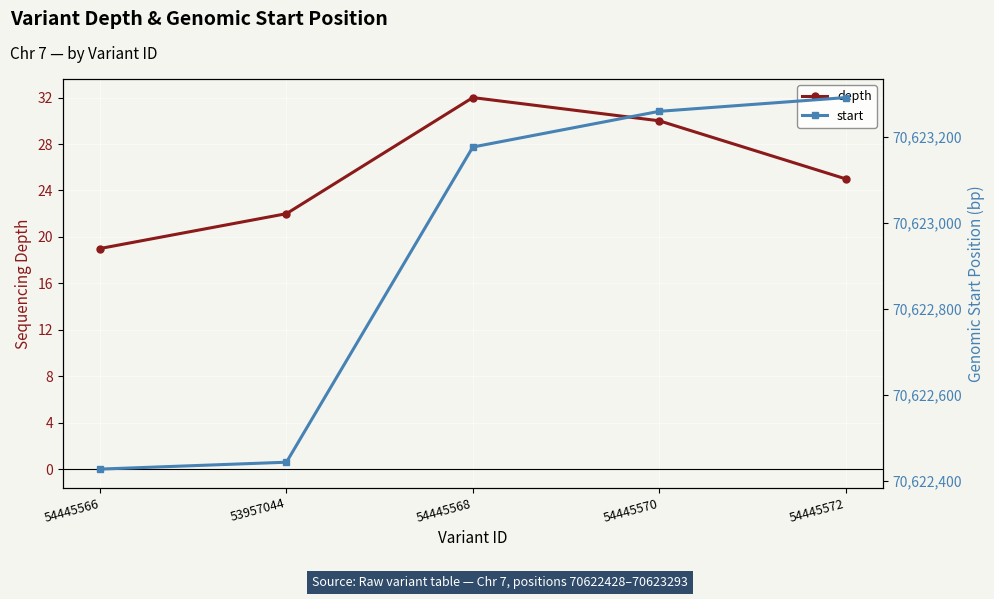

What is the label of the 3rd point from the right?

54445568